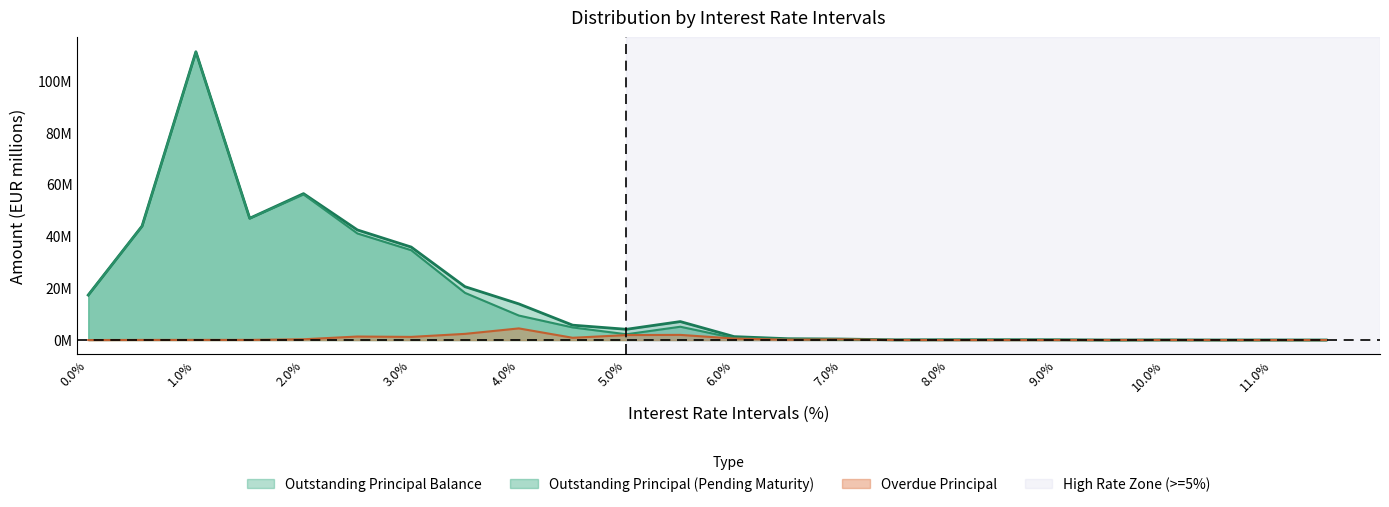

What is the approximate value of Outstanding Principal at 8.5-8.999?

0.1